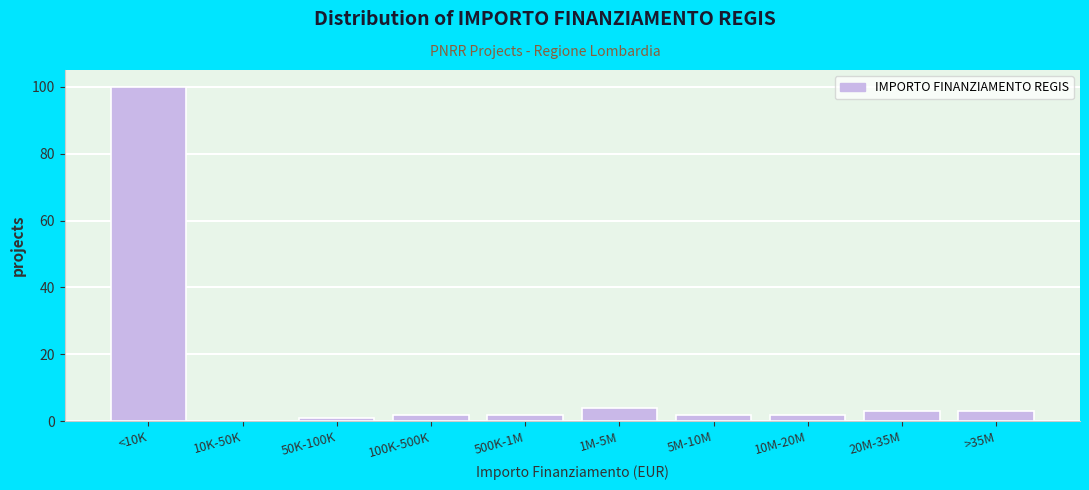

Reading left to right, list all the values displayed in this chart.

<10K=100	10K-50K=0	50K-100K=1	100K-500K=2	500K-1M=2	1M-5M=4	5M-10M=2	10M-20M=2	20M-35M=3	>35M=3